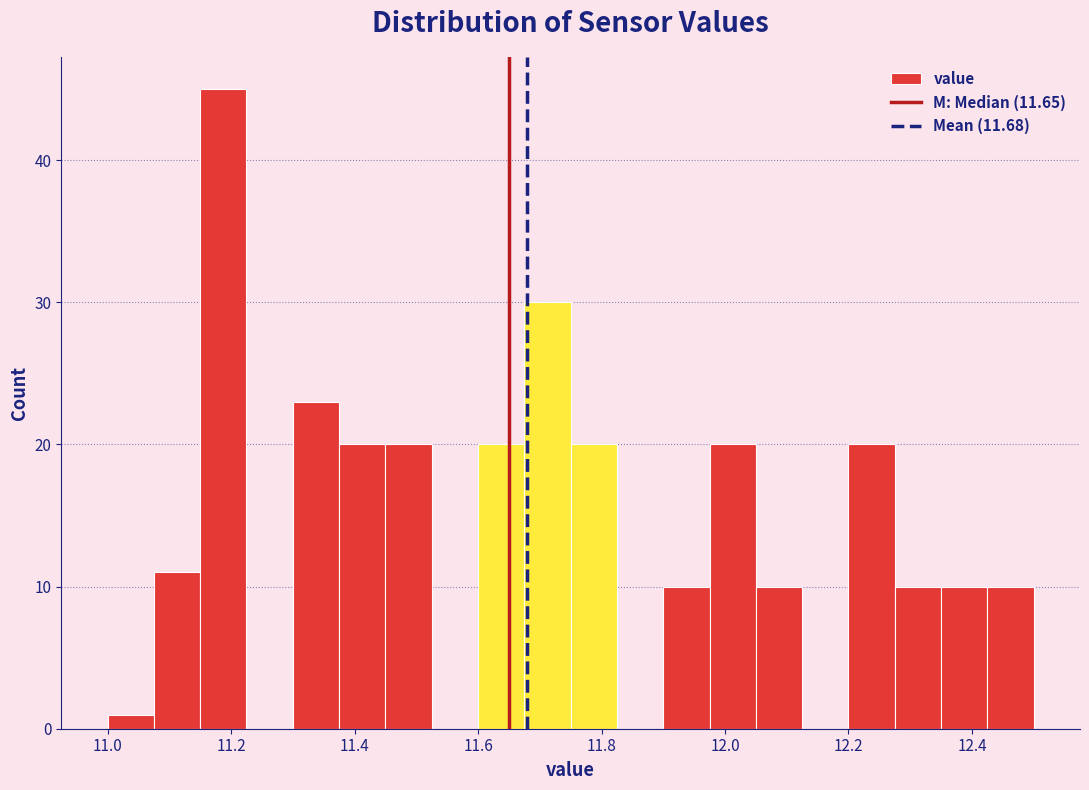

Around what value on the x-axis is the tallest bar? Give the approximate position of its centre, as read against the axis.

11.18